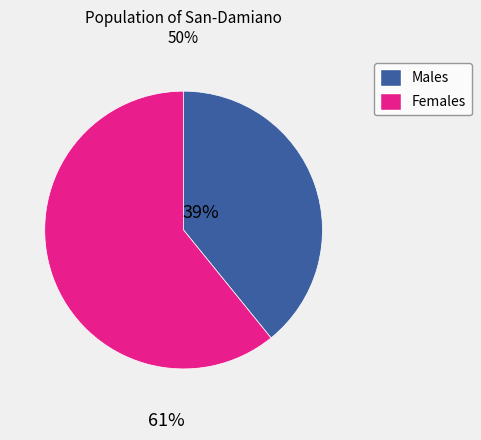

What is the largest slice in the pie chart?

Females